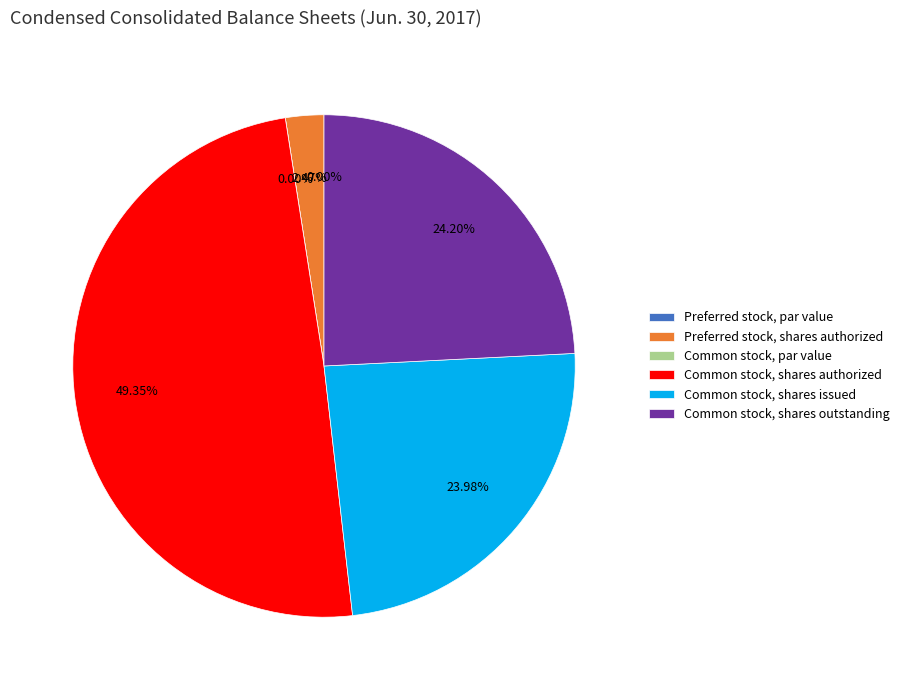

Between Common stock, shares issued and Common stock, shares authorized, which is larger?

Common stock, shares authorized